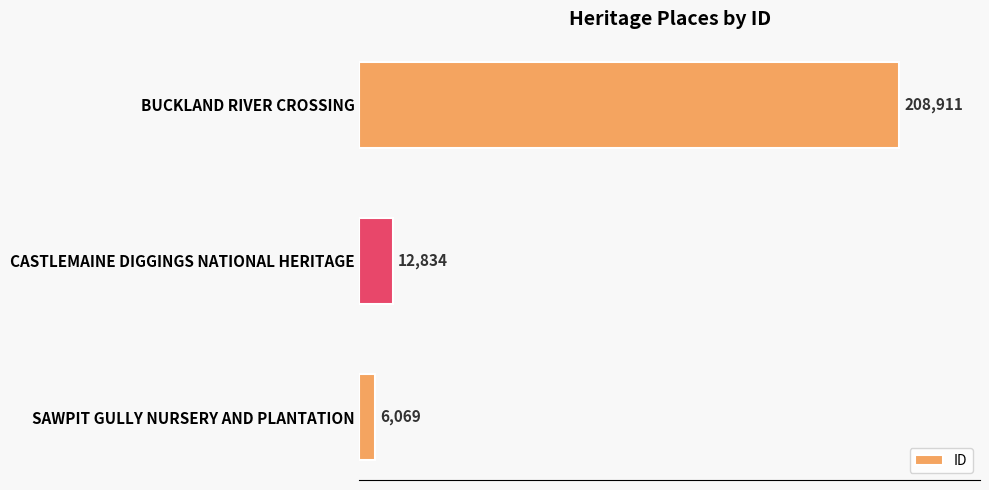

How many values are below 12834?

1